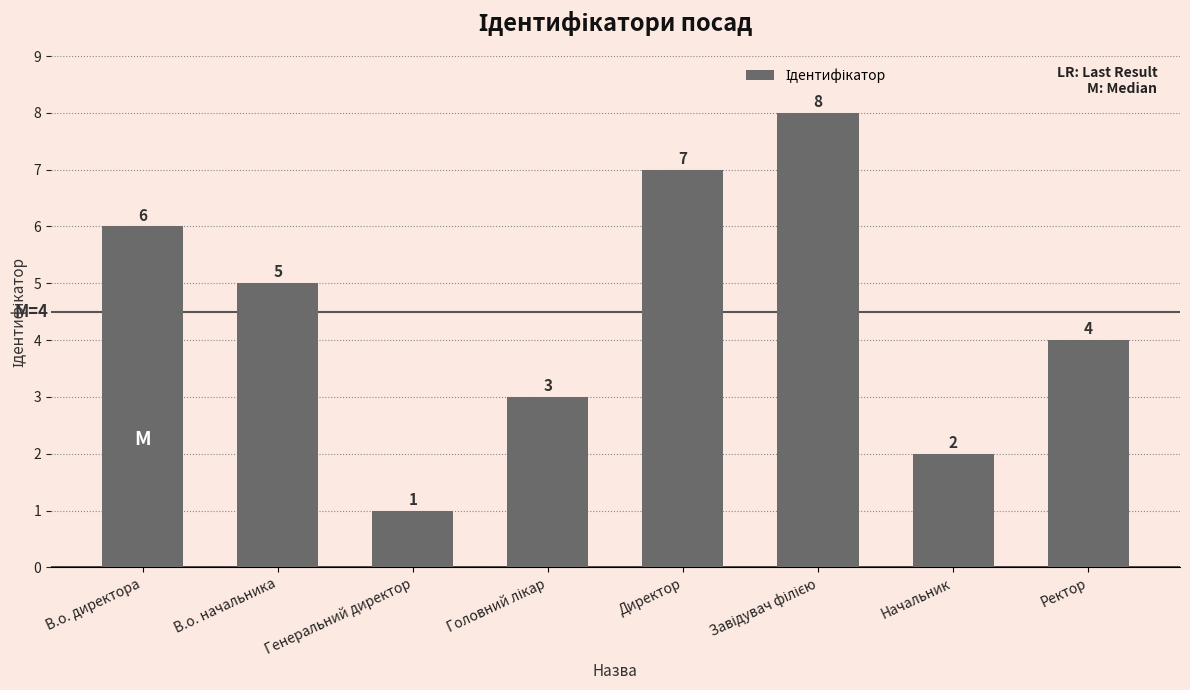

What is the maximum value shown in the chart?

8